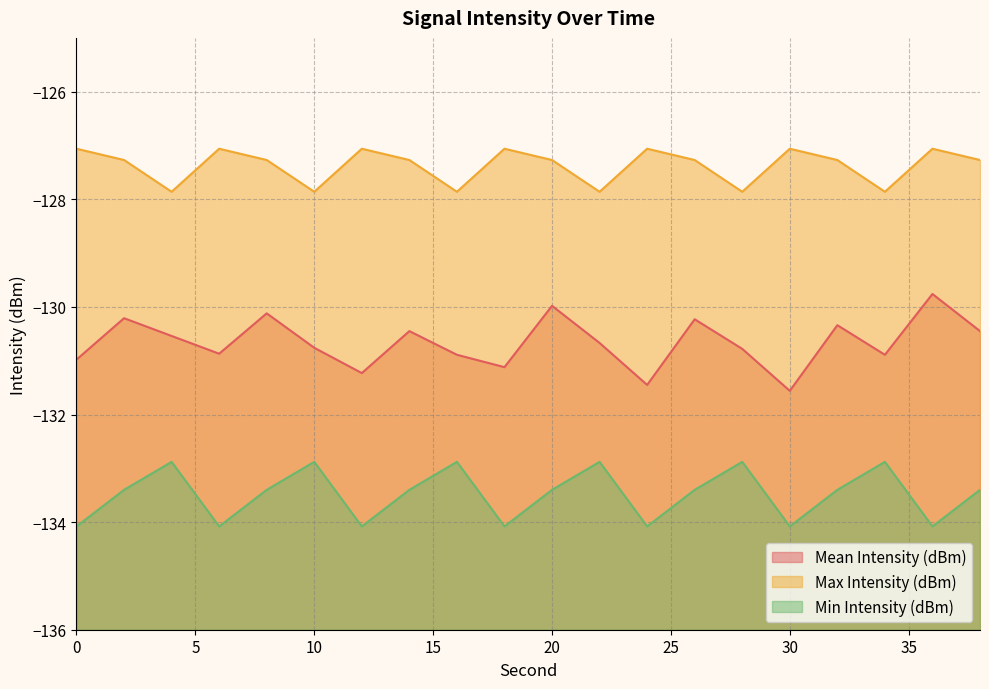

Which has a higher value, 8 or 12?

8